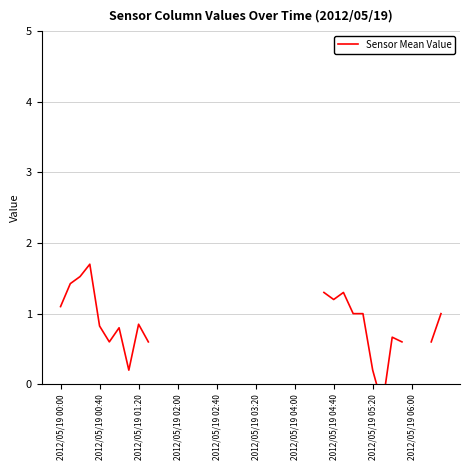

The value at 2012/05/19 00:40 is 0.4. True or false?

False